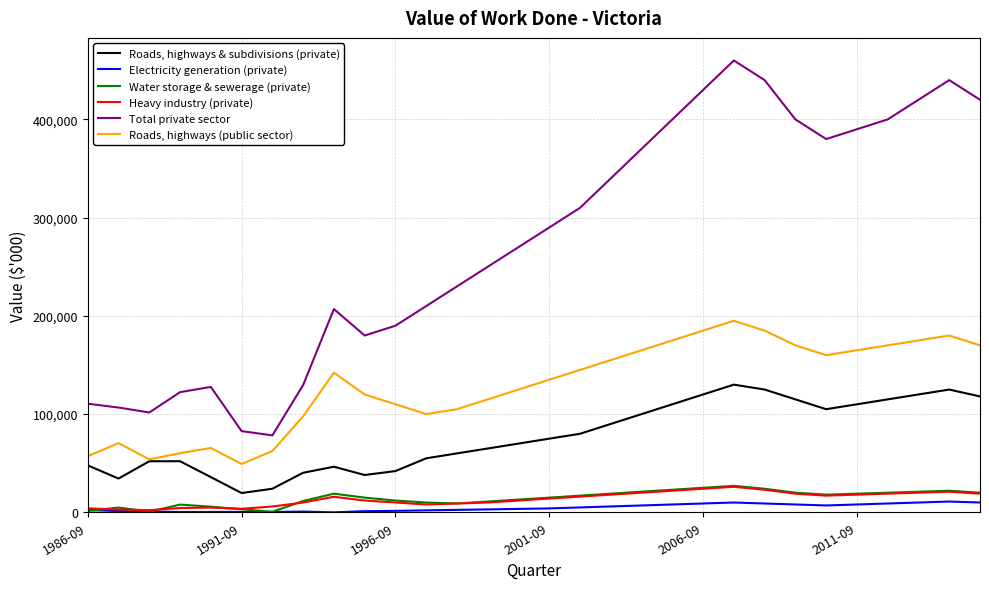

True or false: Electricity generation (private) and Roads, highways & subdivisions (private) cross at least once.

False